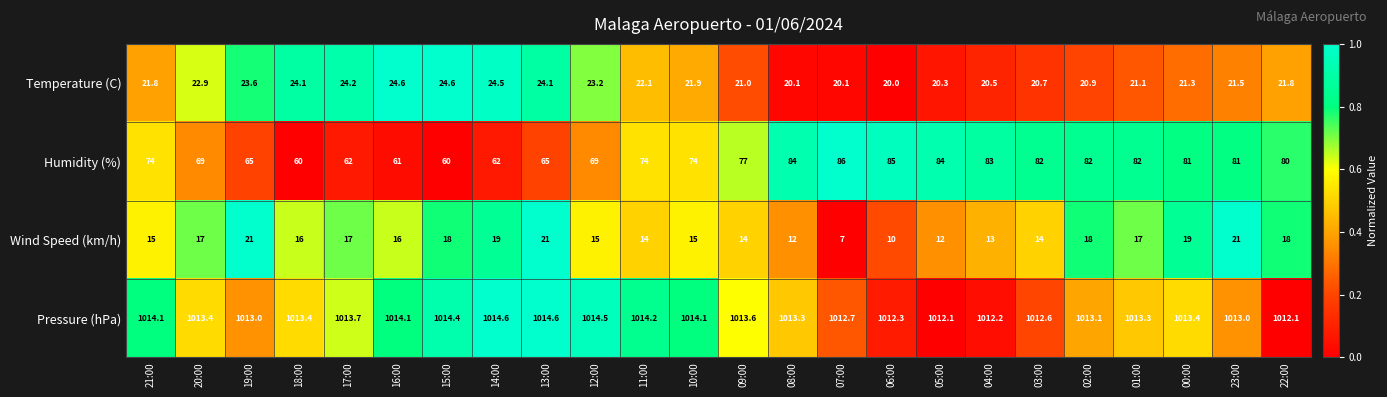

At which category is the sum across all series the highest?

23:00